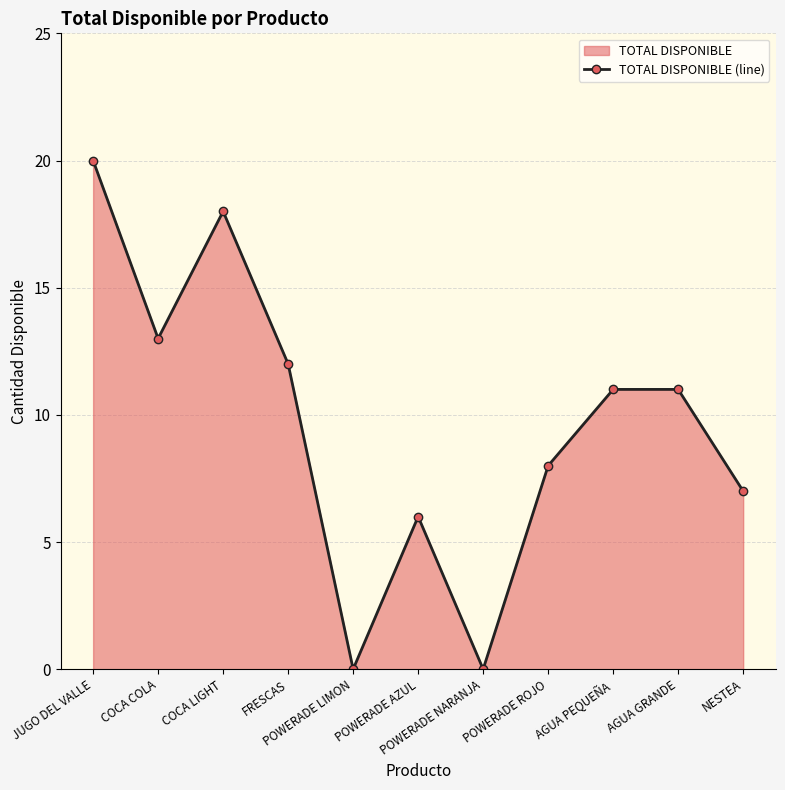

What is the sum of all values?

106